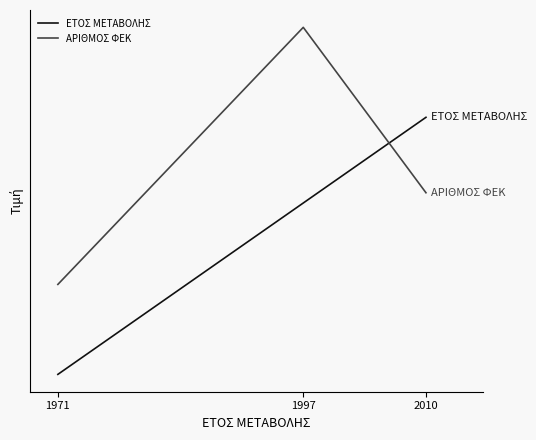

Does the chart display data point markers on the line(s)?

No